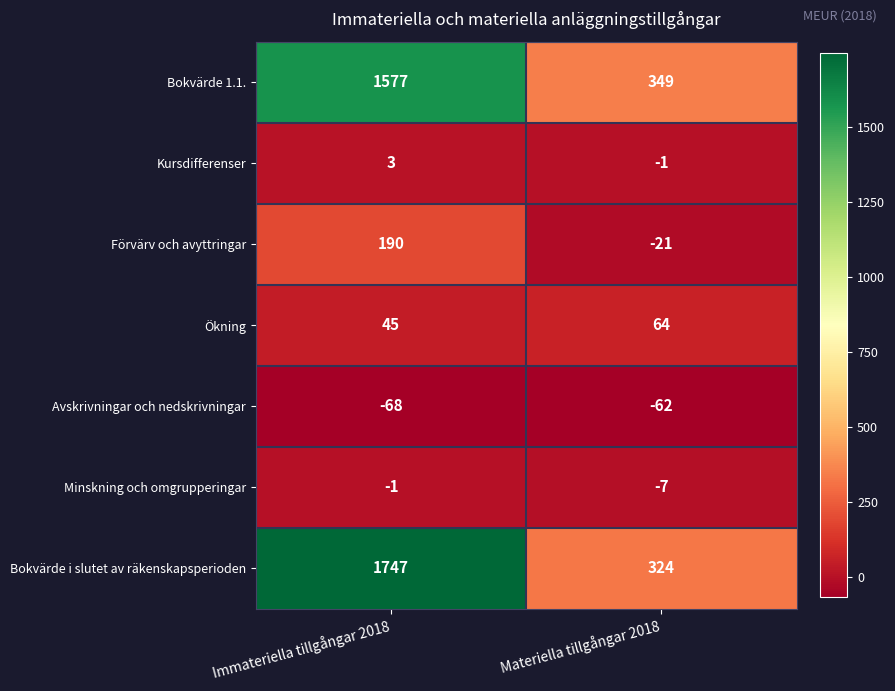

True or false: Ökning has a value of 25 at Materiella tillgångar 2018.

False